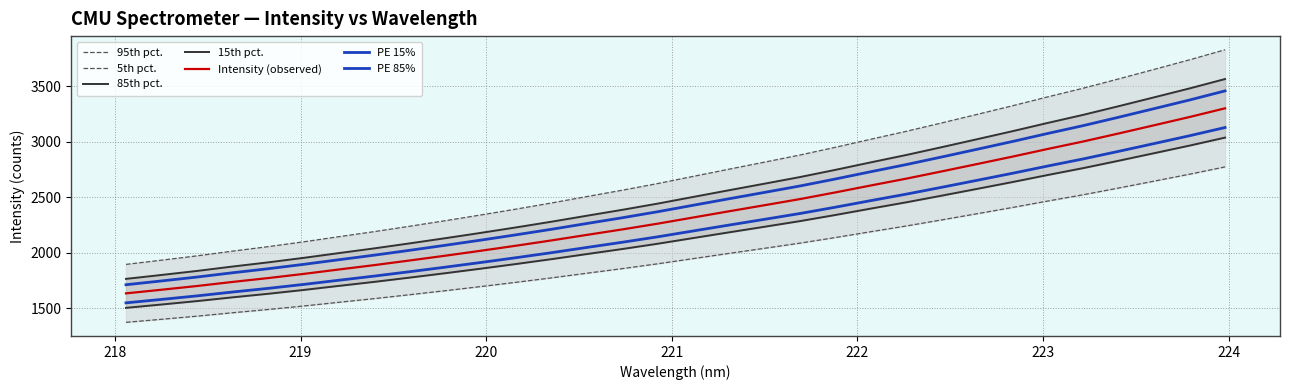

What is the difference between the maximum and second lowest values?

1765.6